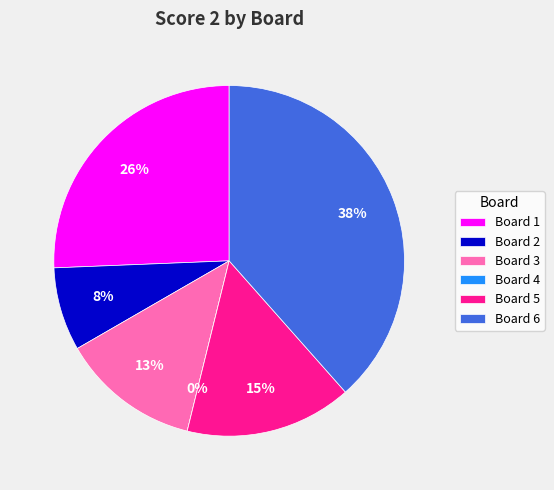

To the nearest percent, what percentage of the pie is Board 3?

13%